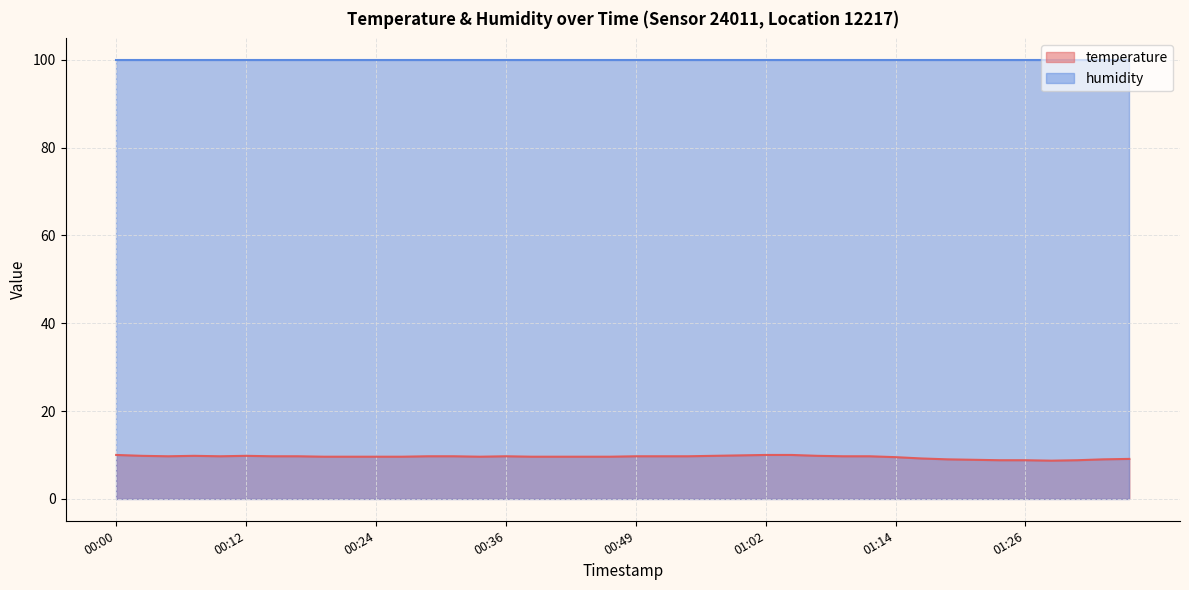

Does the chart display data point markers on the line(s)?

No